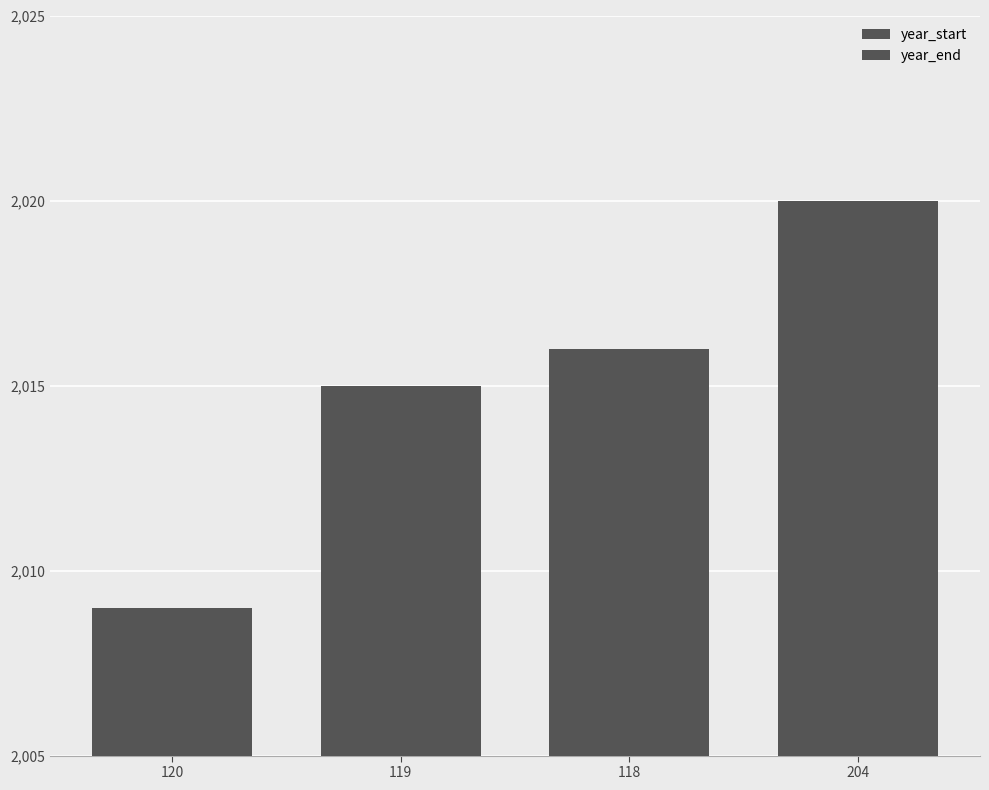

Count the number of categories in the chart.

4